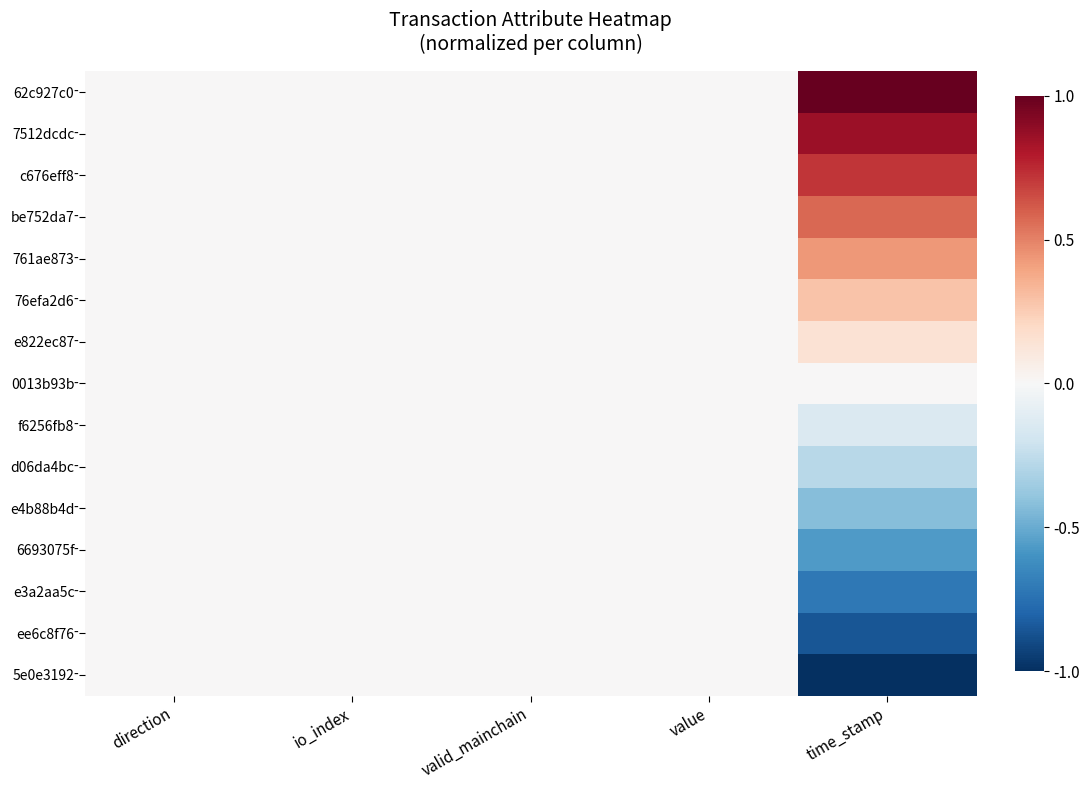

Reading left to right, what are all the values shown in this chart?

62c927c0: direction=0.0	io_index=0.0	valid_mainchain=0.0	value=0.0	time_stamp=1.0
7512dcdc: direction=0.0	io_index=0.0	valid_mainchain=0.0	value=0.0	time_stamp=0.9
c676eff8: direction=0.0	io_index=0.0	valid_mainchain=0.0	value=0.0	time_stamp=0.7
be752da7: direction=0.0	io_index=0.0	valid_mainchain=0.0	value=0.0	time_stamp=0.6
761ae873: direction=0.0	io_index=0.0	valid_mainchain=0.0	value=0.0	time_stamp=0.4
76efa2d6: direction=0.0	io_index=0.0	valid_mainchain=0.0	value=0.0	time_stamp=0.3
e822ec87: direction=0.0	io_index=0.0	valid_mainchain=0.0	value=0.0	time_stamp=0.1
0013b93b: direction=0.0	io_index=0.0	valid_mainchain=0.0	value=0.0	time_stamp=0.0
f6256fb8: direction=0.0	io_index=0.0	valid_mainchain=0.0	value=0.0	time_stamp=-0.1
d06da4bc: direction=0.0	io_index=0.0	valid_mainchain=0.0	value=0.0	time_stamp=-0.3
e4b88b4d: direction=0.0	io_index=0.0	valid_mainchain=0.0	value=0.0	time_stamp=-0.4
6693075f: direction=0.0	io_index=0.0	valid_mainchain=0.0	value=0.0	time_stamp=-0.6
e3a2aa5c: direction=0.0	io_index=0.0	valid_mainchain=0.0	value=0.0	time_stamp=-0.7
ee6c8f76: direction=0.0	io_index=0.0	valid_mainchain=0.0	value=0.0	time_stamp=-0.9
5e0e3192: direction=0.0	io_index=0.0	valid_mainchain=0.0	value=0.0	time_stamp=-1.0